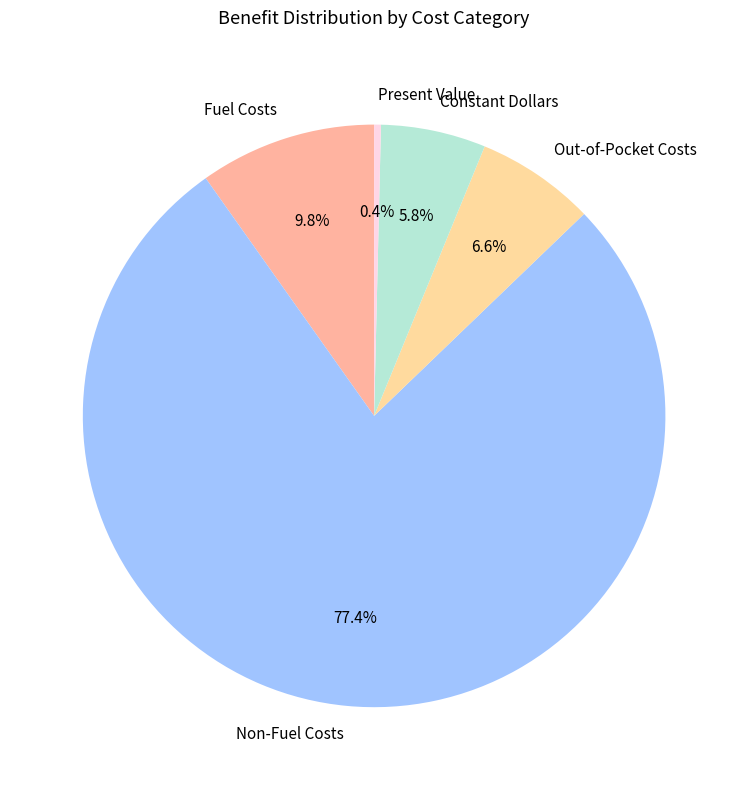

To the nearest percent, what is the average slice percentage?

20%